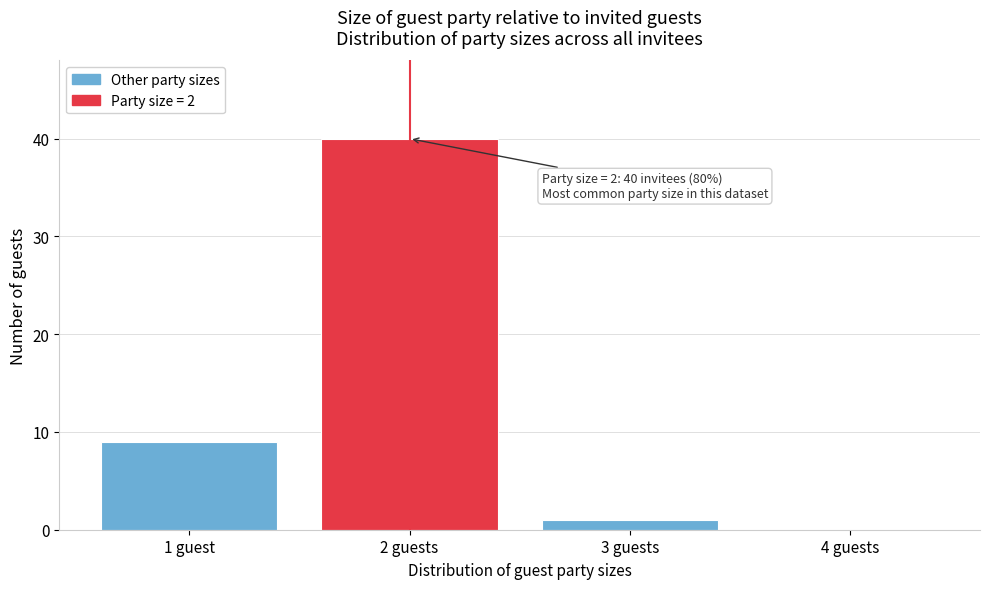

Reading left to right, list all the values displayed in this chart.

1 guest=9	2 guests=40	3 guests=1	4 guests=0